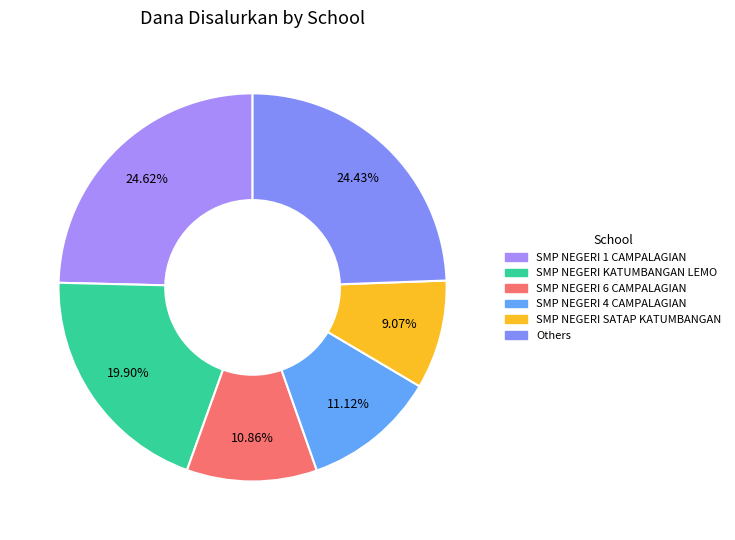

Count the number of slices in the pie.

6